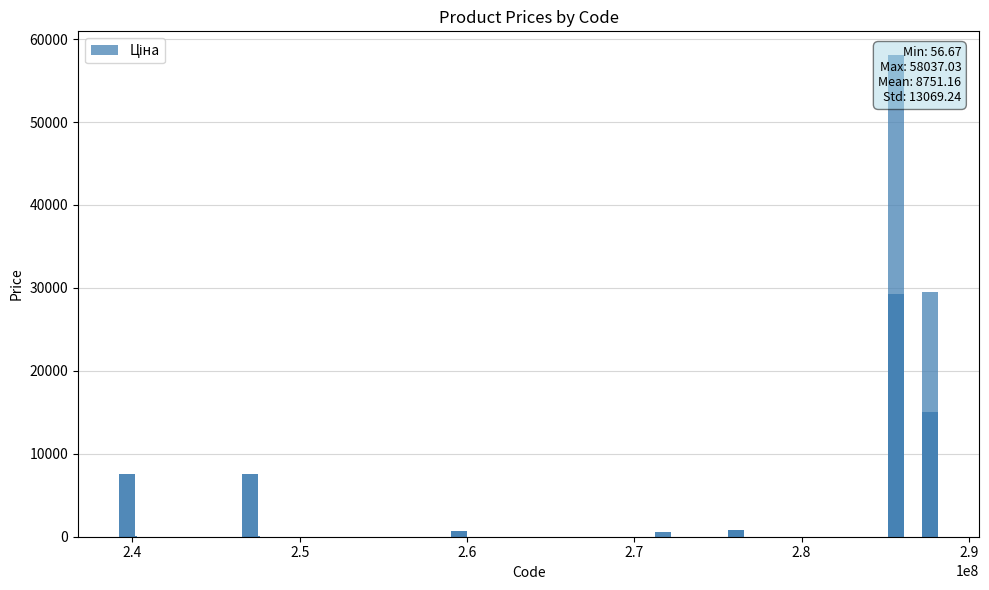

True or false: the data shows 151.1 at 11.

False